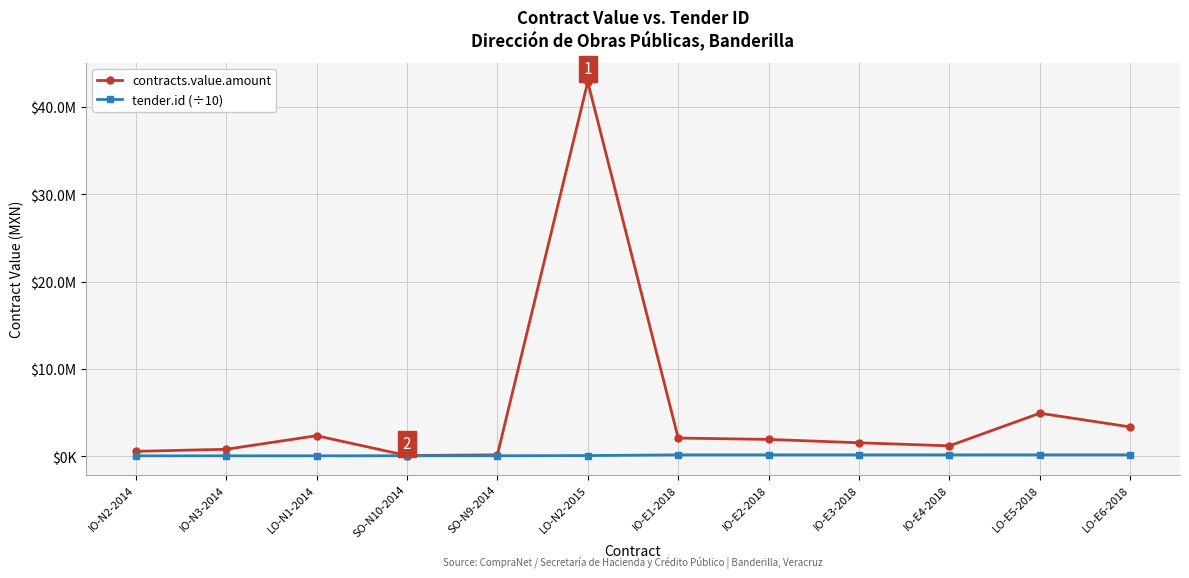

The contracts.value.amount series shows 2360253.8 at LO-N1-2014. True or false?

True